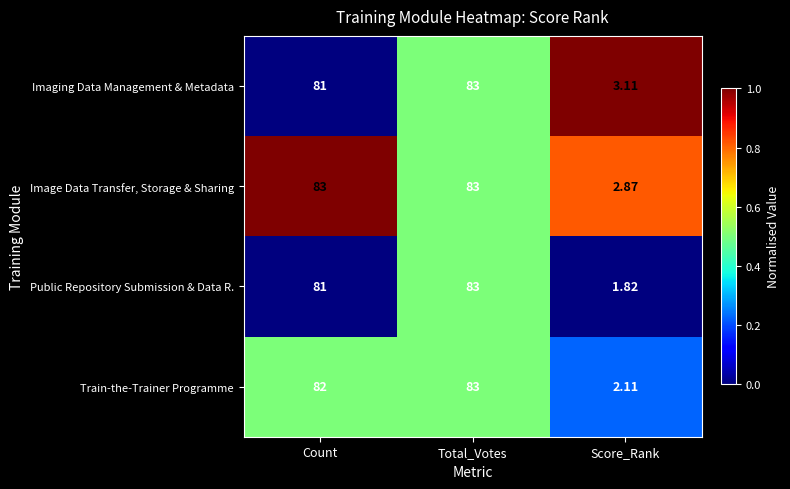

At which label does Imaging Data Management & Metadata reach its minimum?

Score_Rank